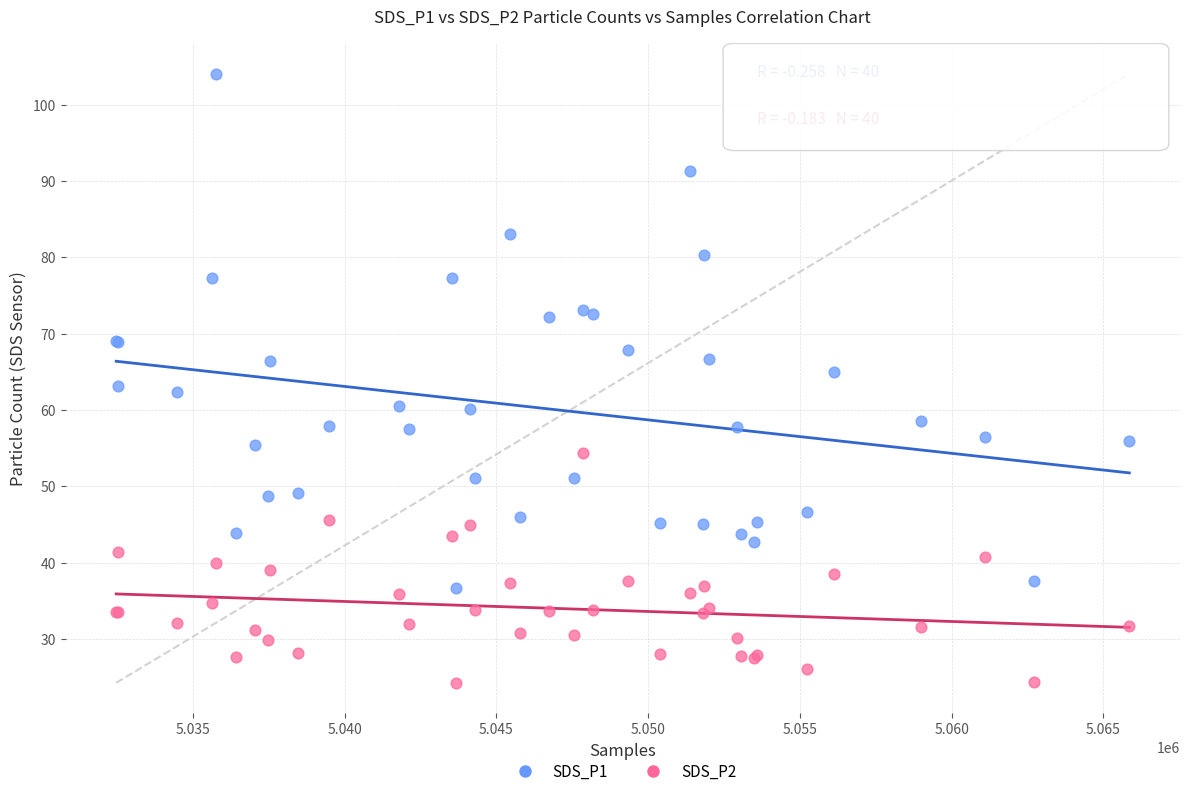

Which series reaches the maximum Y coordinate?

SDS_P1